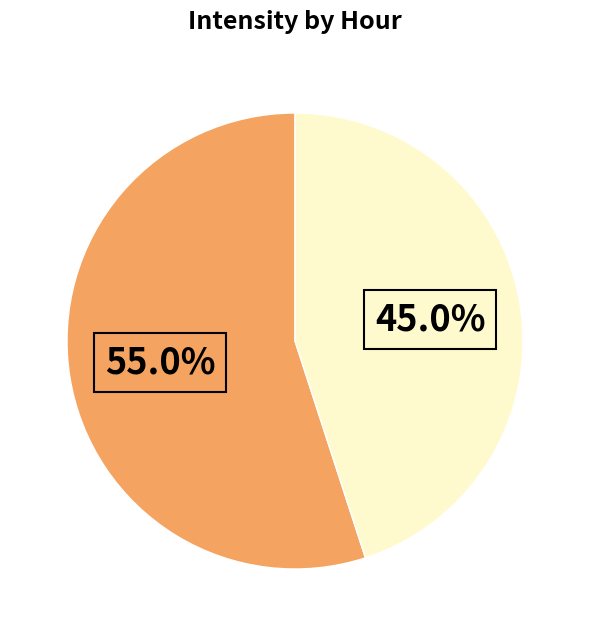

Does any single category account for the majority?

Yes